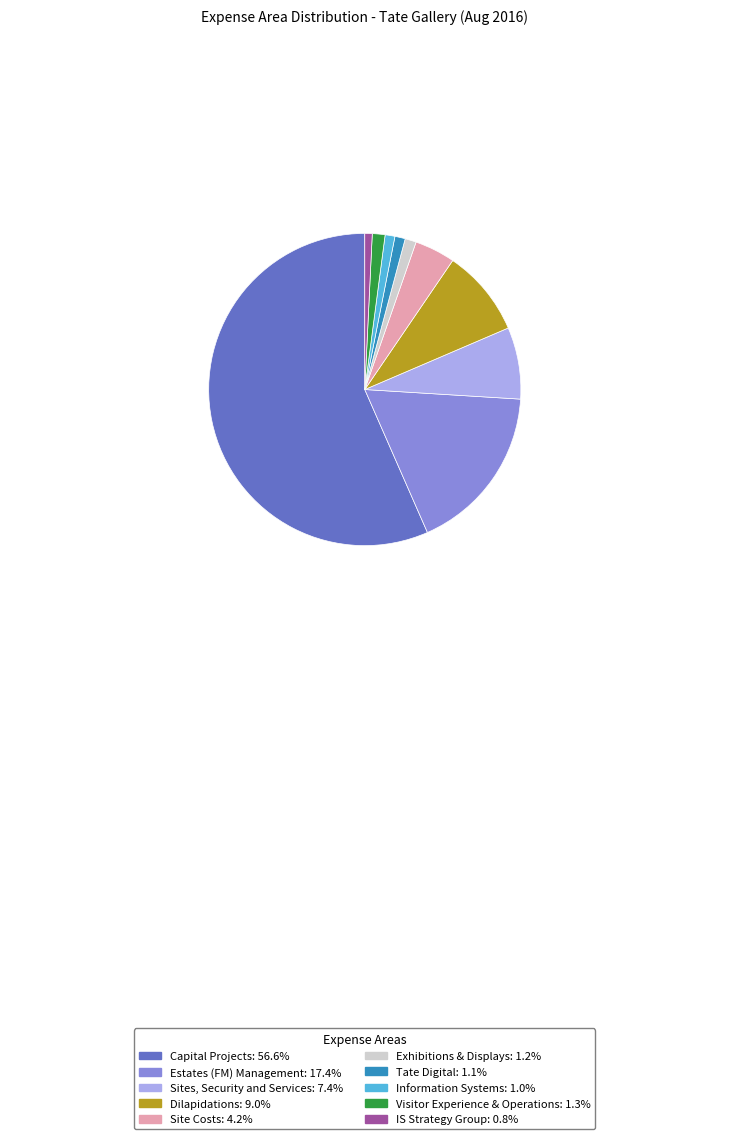

Do Capital Projects and Sites, Security and Services together represent more than half of the pie?

Yes